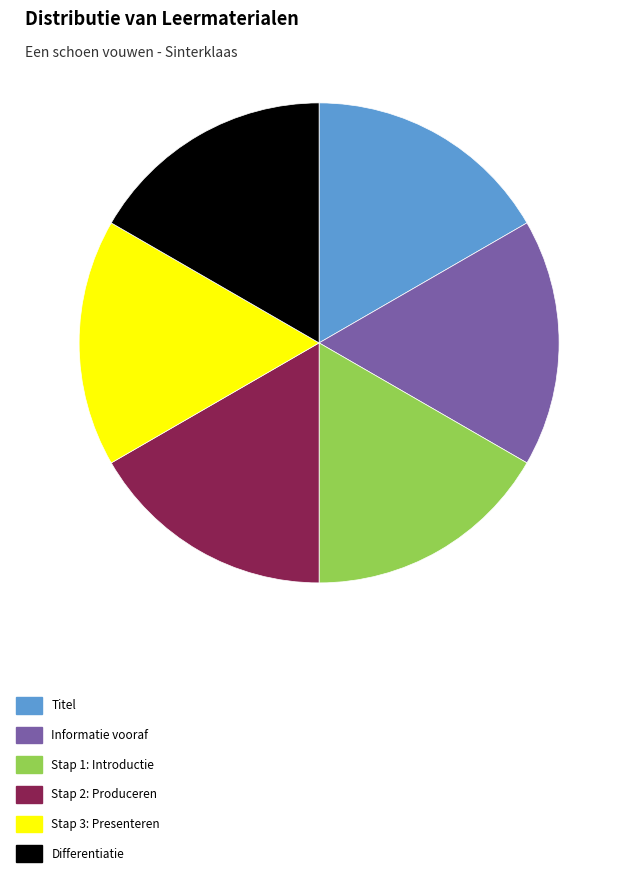

Is the sum of Differentiatie and Stap 3: Presenteren greater than half?

No